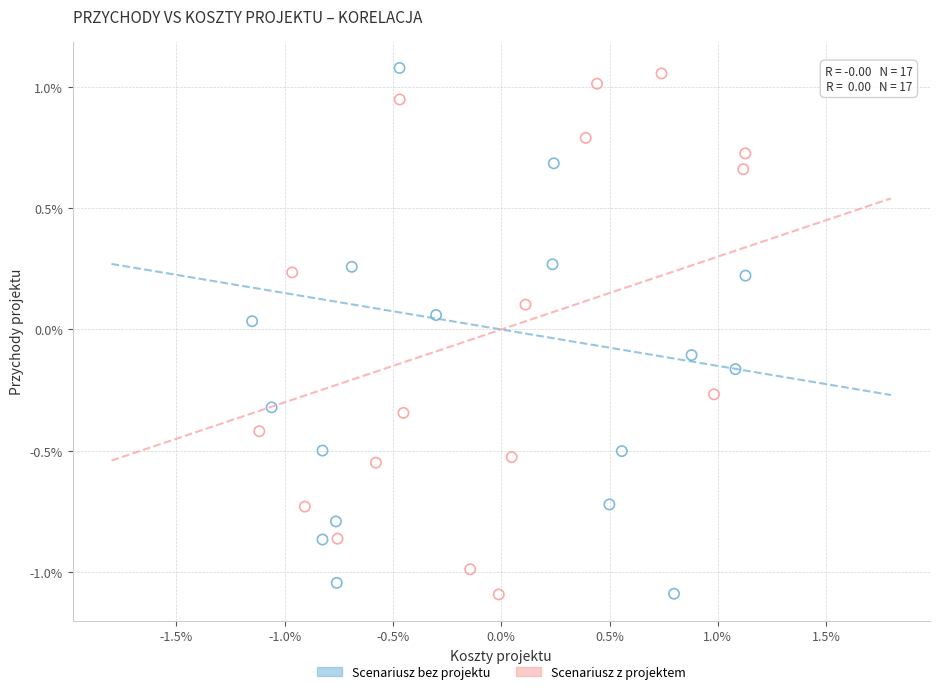

What are all the series names shown in the legend?

Scenariusz bez projektu, Scenariusz z projektem